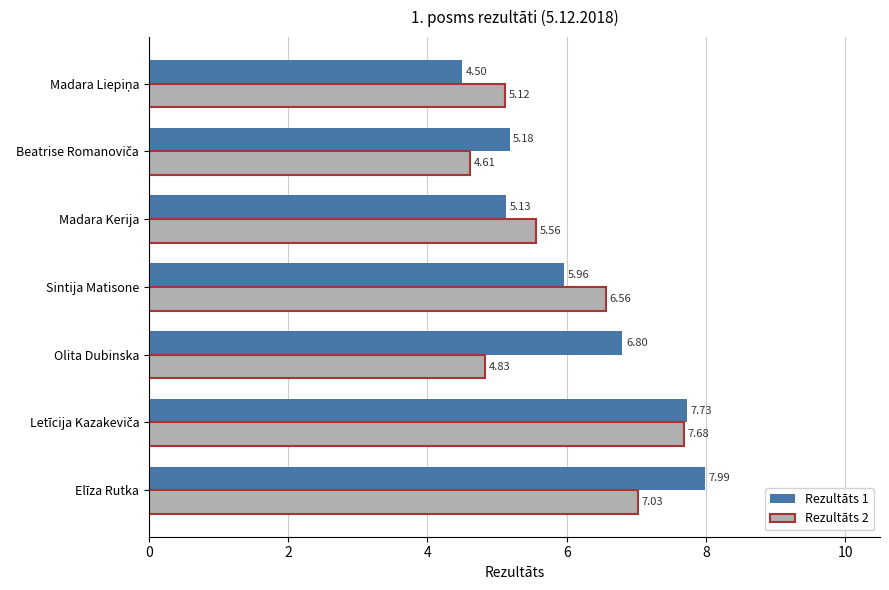

List the series in order of their peak value, lowest first.

Rezultāts 2, Rezultāts 1